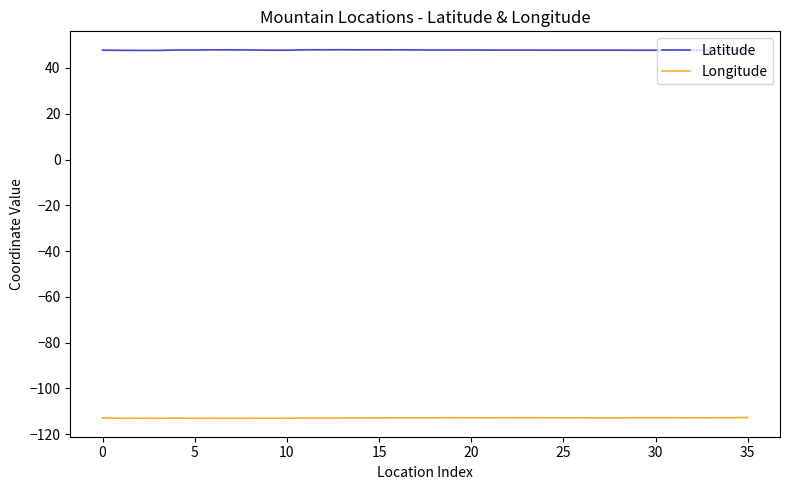

Rank the series by their average value, from highest to lowest.

Latitude, Longitude